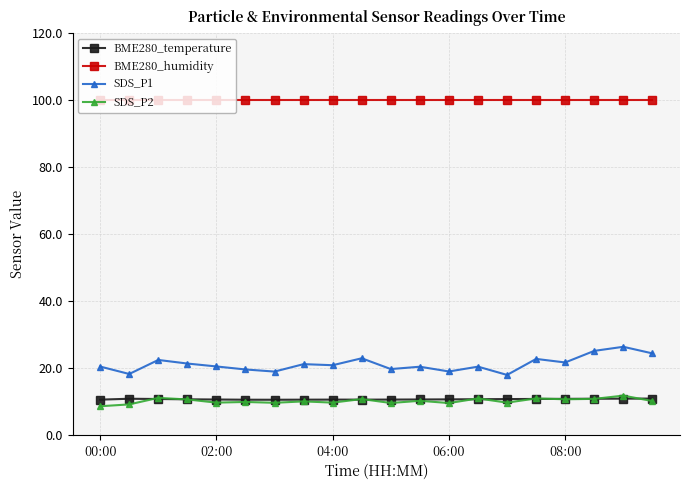

What is the greatest value displayed?

100.0